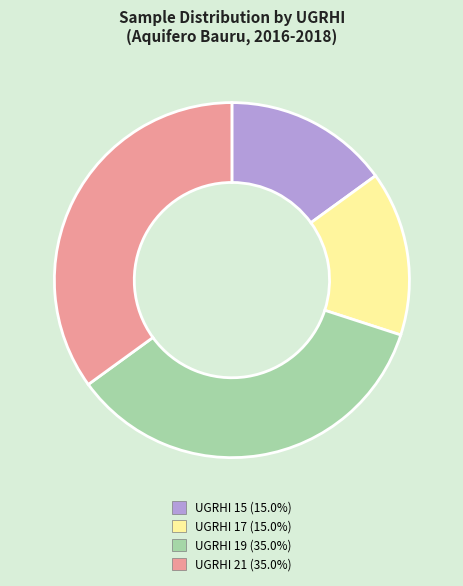

Is it true that UGRHI 15 is 15% of the pie?

True